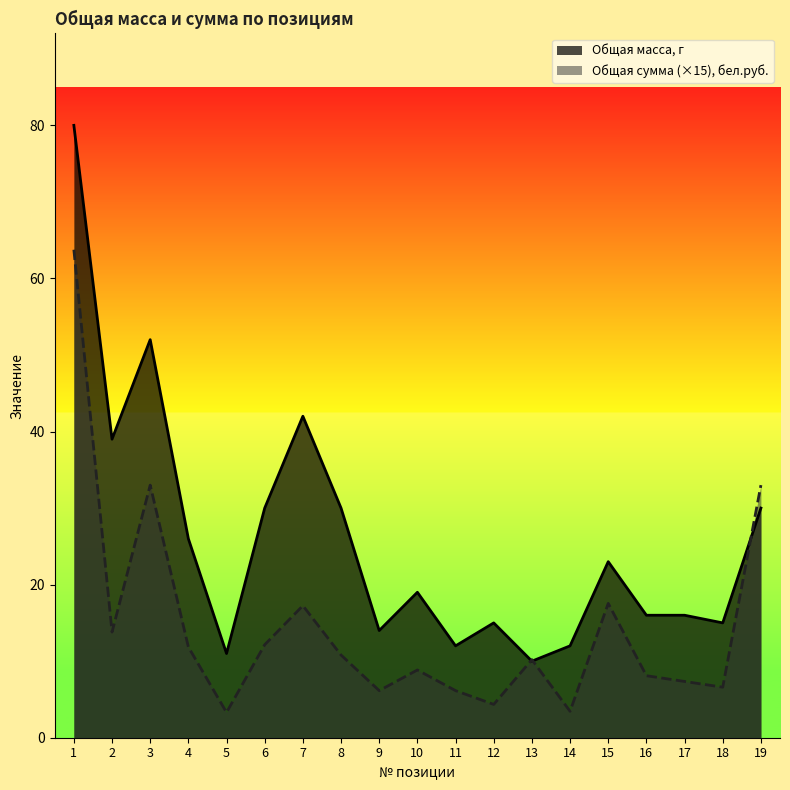

Which has a higher value, 7 or 16?

7